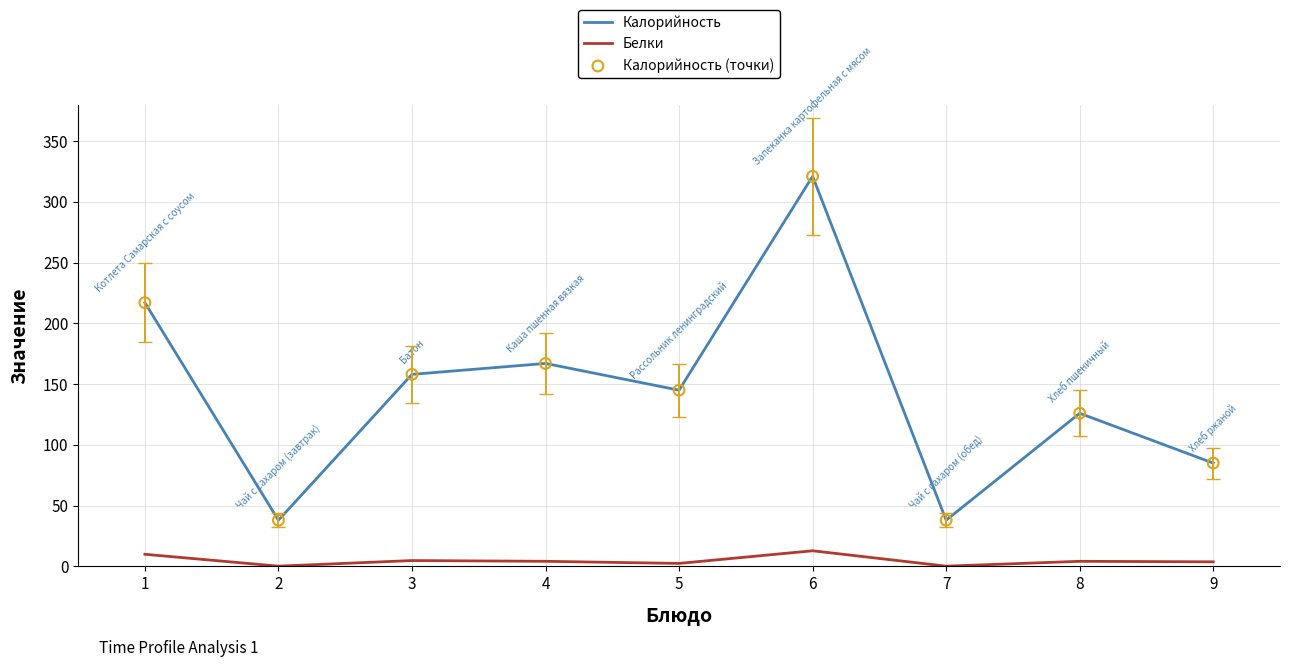

Which series has the largest total across all categories?

Калорийность